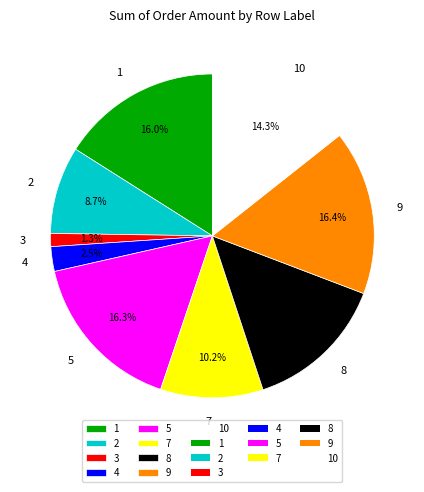

Count the number of slices in the pie.

9